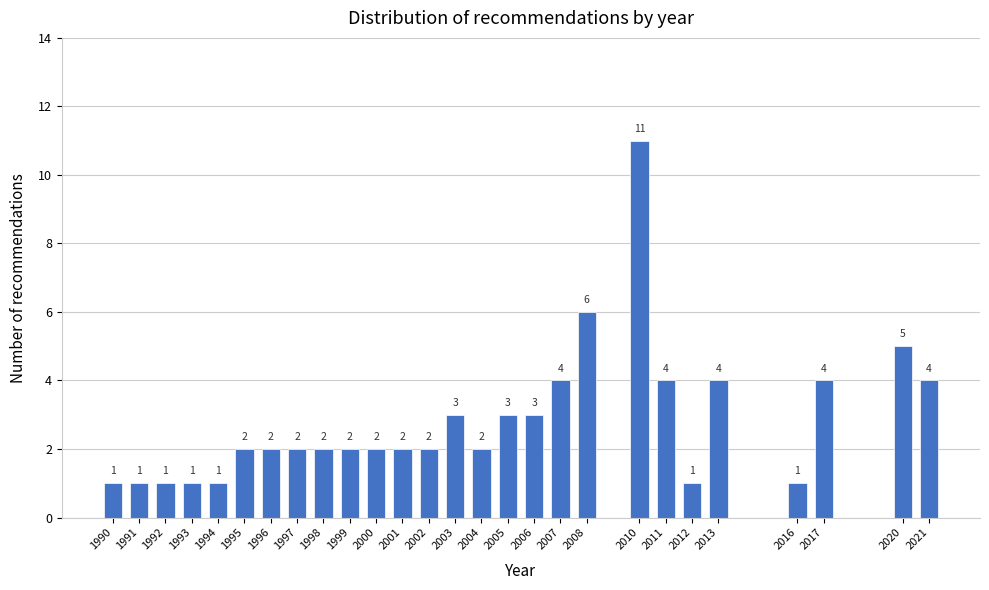

Reading left to right, extract all data points from this chart.

1990=1	1991=1	1992=1	1993=1	1994=1	1995=2	1996=2	1997=2	1998=2	1999=2	2000=2	2001=2	2002=2	2003=3	2004=2	2005=3	2006=3	2007=4	2008=6	2010=11	2011=4	2012=1	2013=4	2016=1	2017=4	2020=5	2021=4